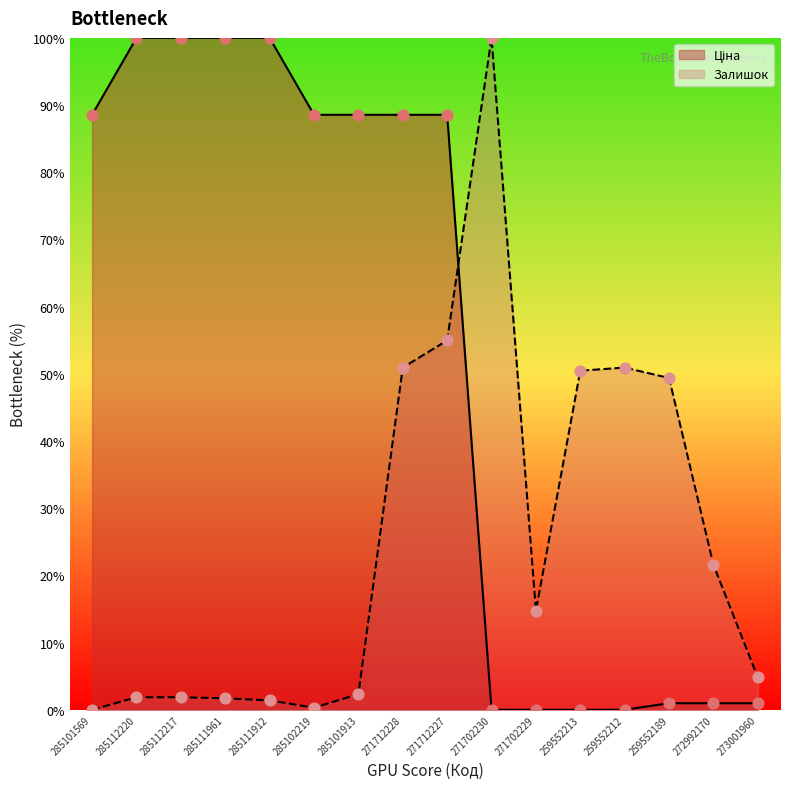

Is the value of Залишок at 271702230 greater than the value of Ціна at 259552212?

Yes